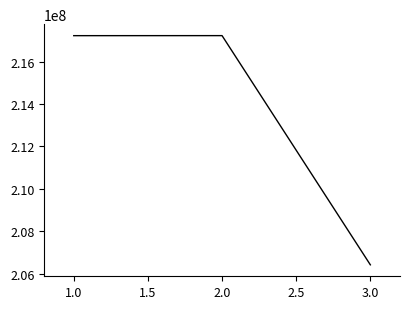

Read the value at 2.0, to the nearest 100.

217226800